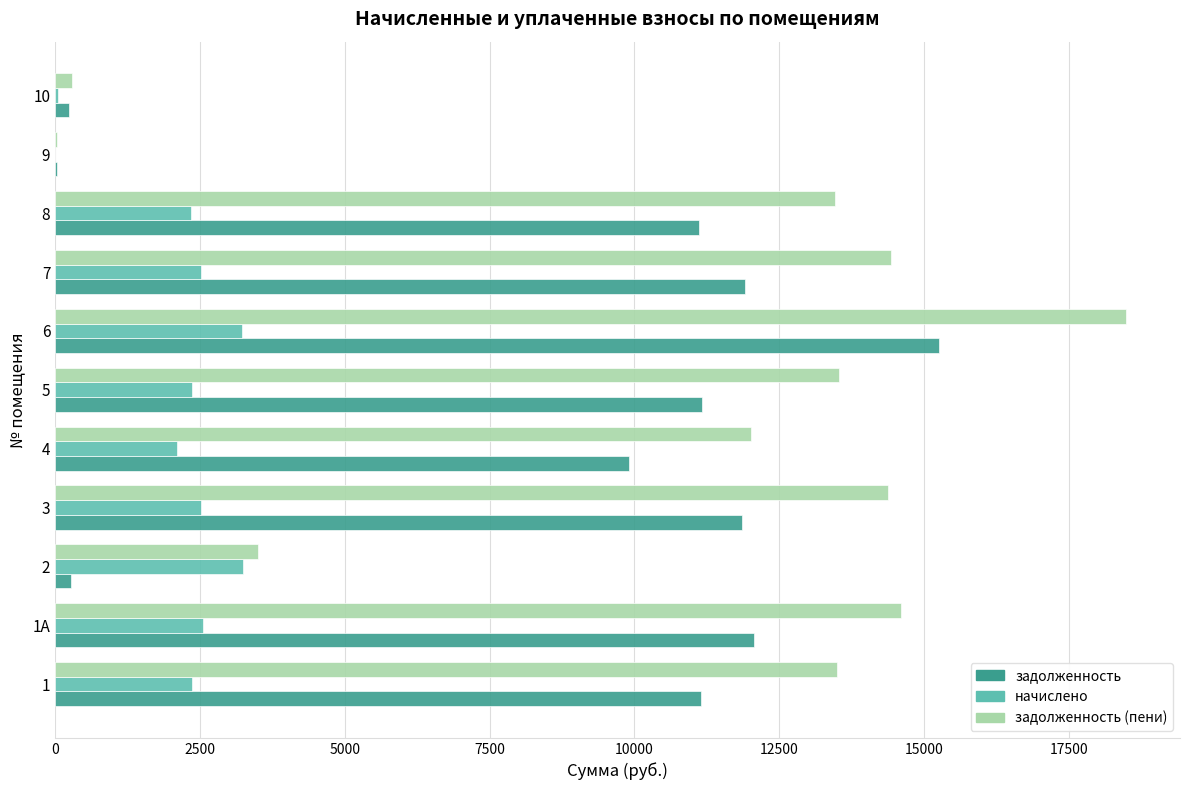

Which series changed the most between 6 and 9?

задолженность (пени)